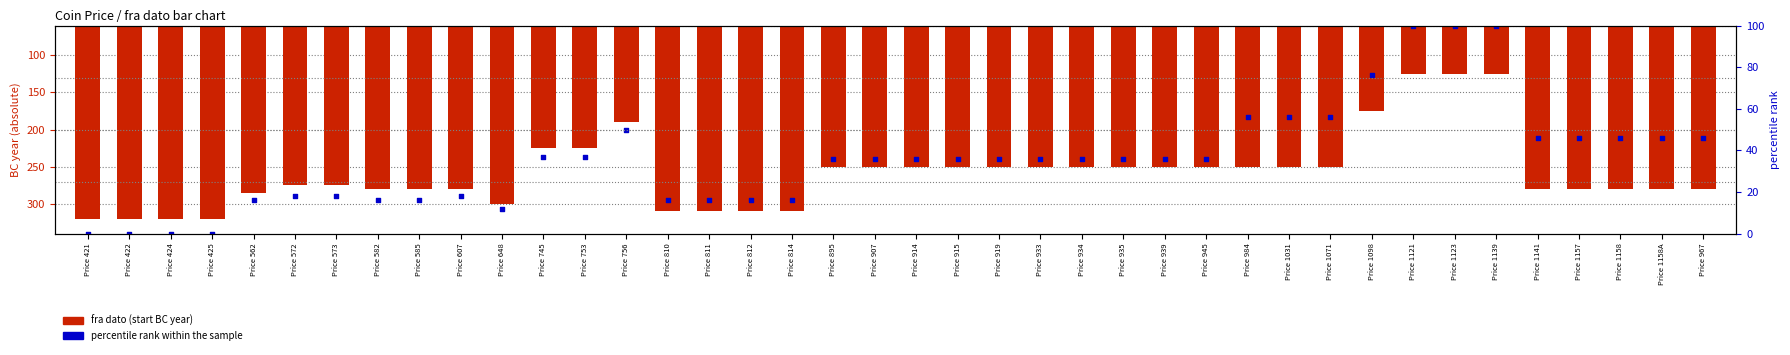

Which series has the largest total across all categories?

fra dato (abs BC)